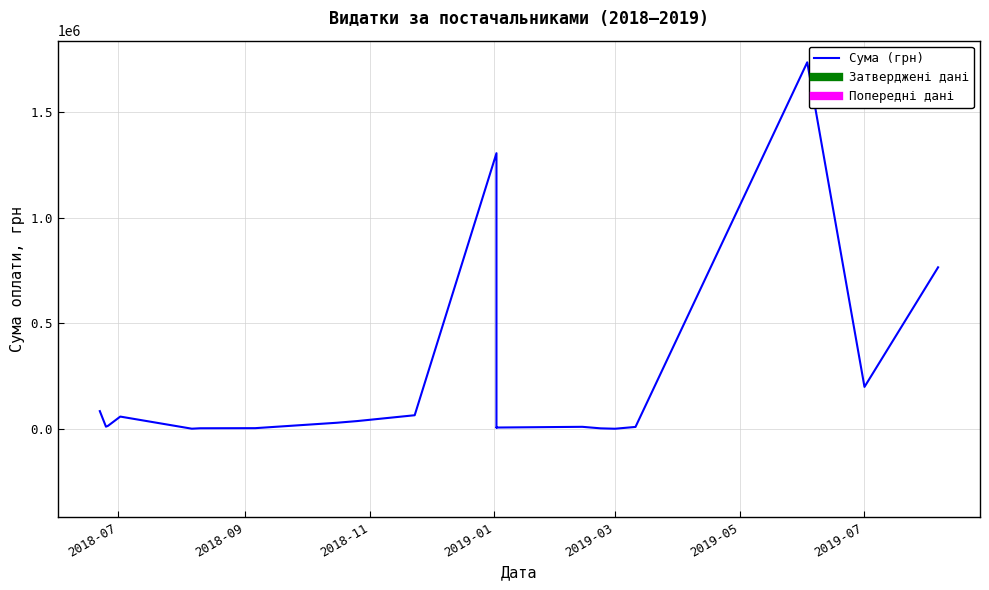

How many data points are above 14933?

10